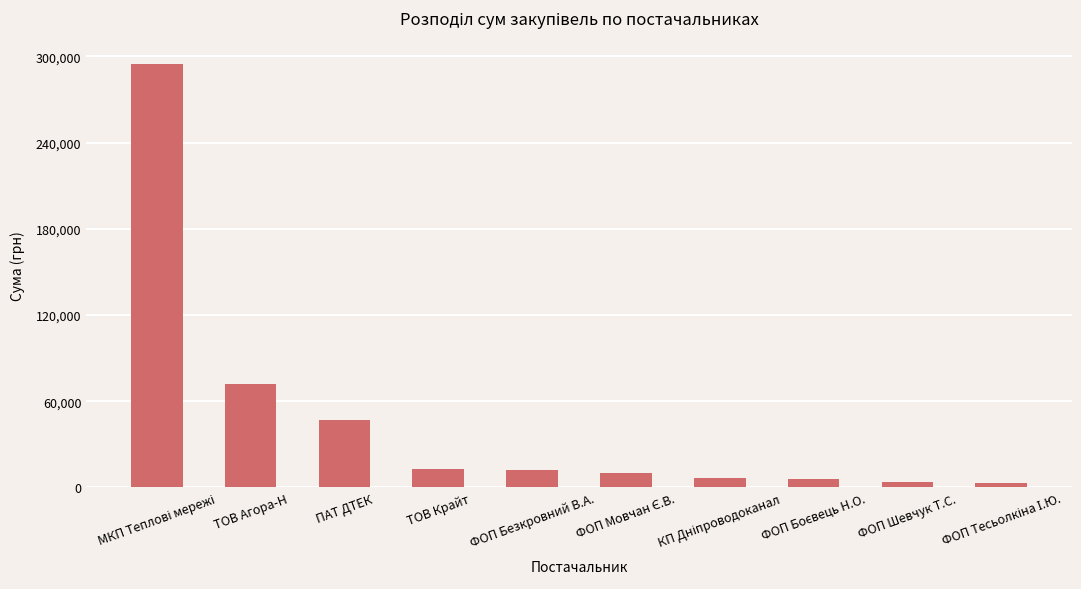

What is the maximum value shown in the chart?

294401.9